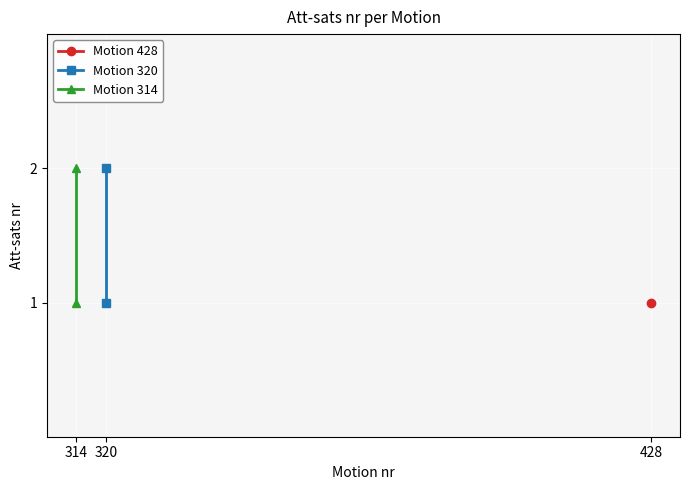

At which category does the chart reach its minimum across all series?

314